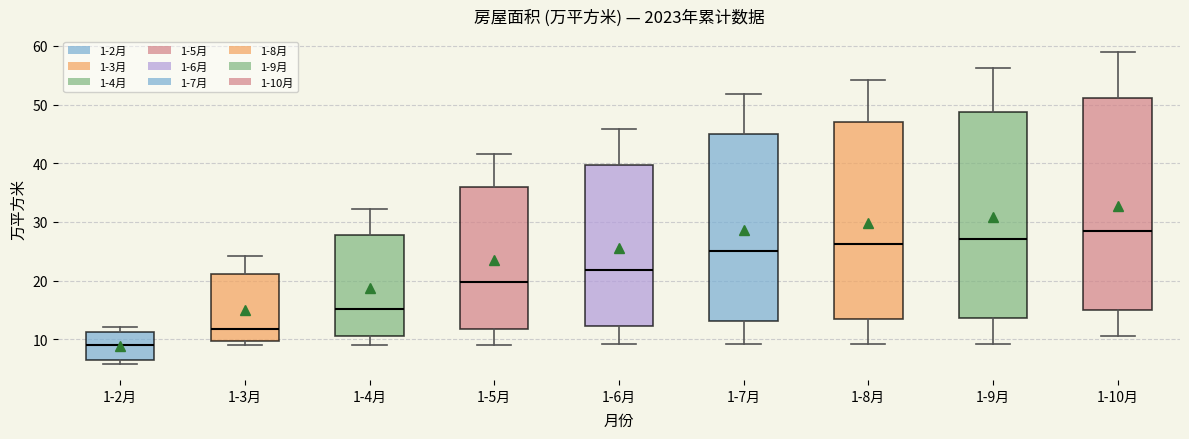

Which box's median line is the lowest?

1-2月